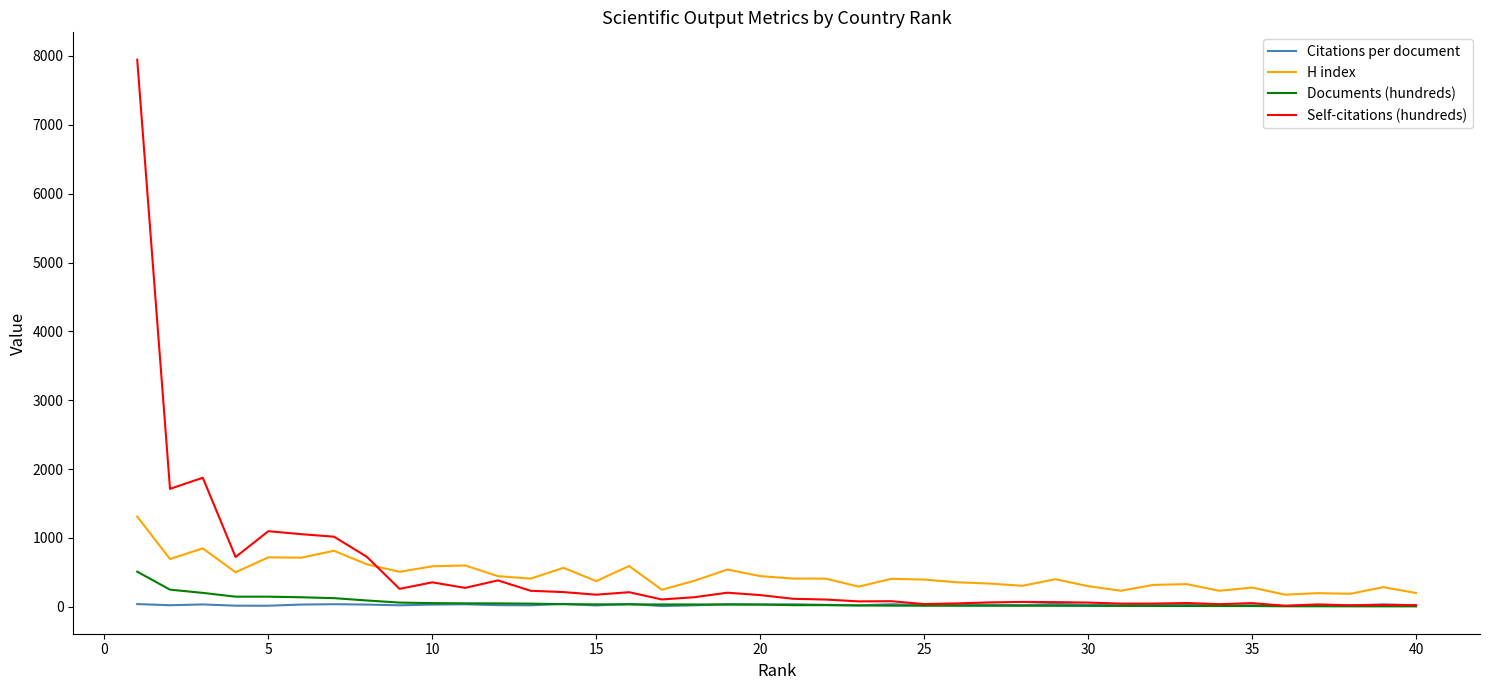

List the series in order of their peak value, lowest first.

Citations per document, Documents (hundreds), H index, Self-citations (hundreds)